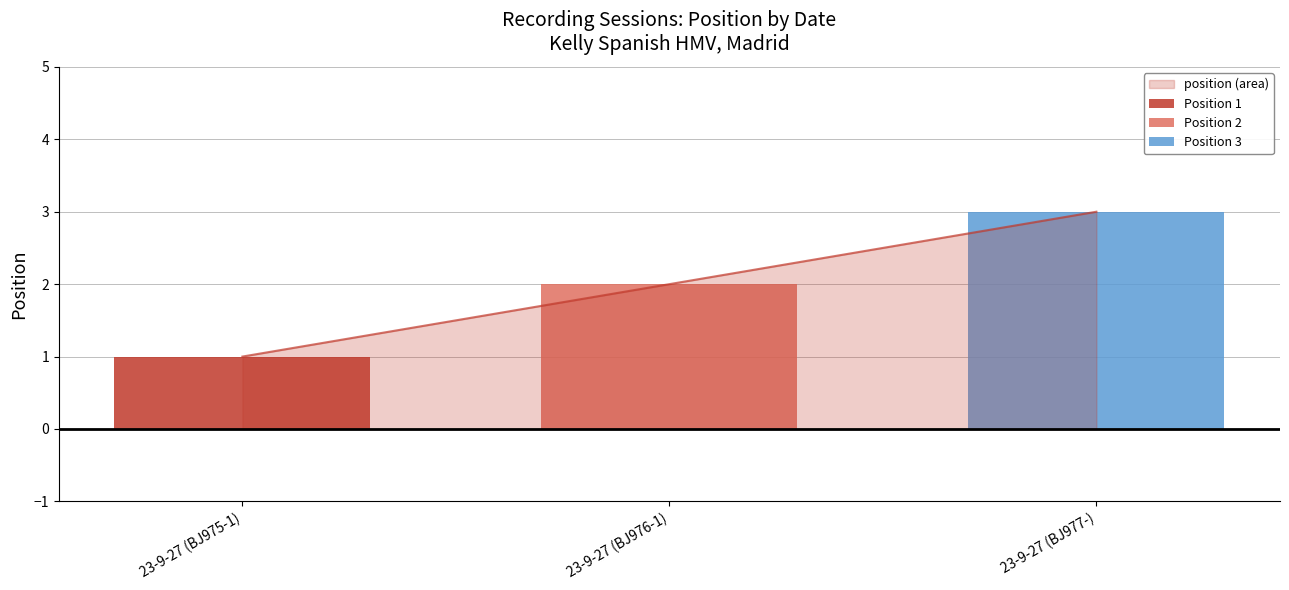

What is the greatest value displayed?

3